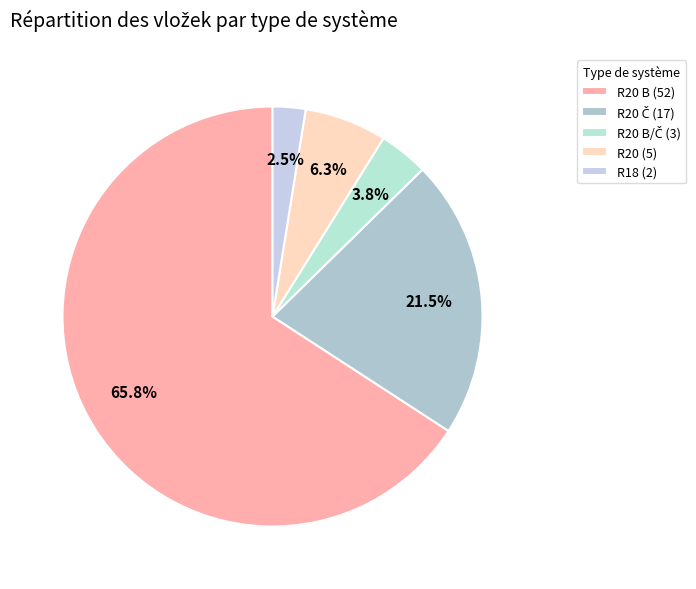

How many segments does this pie chart have?

5